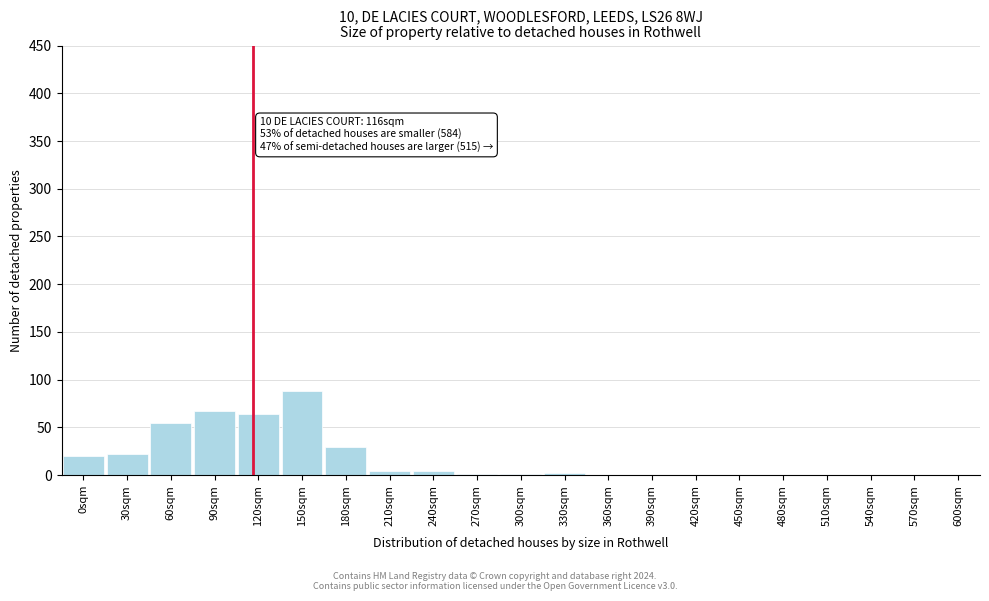

What is the sum of all values?

357